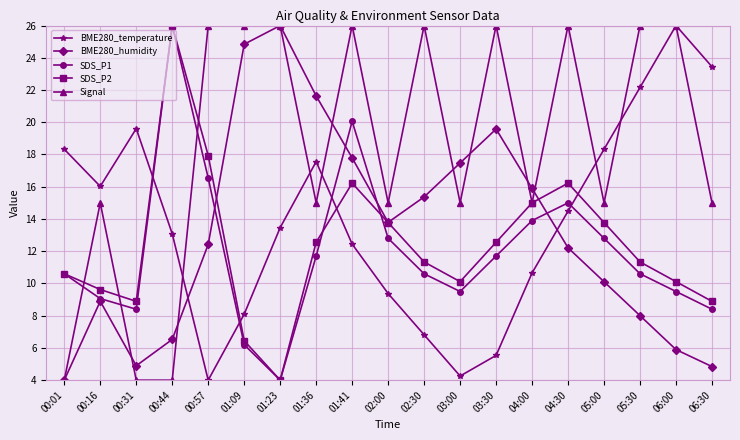

In SDS_P1, how many points are higher than both neighbors (excluding endpoints)?

3